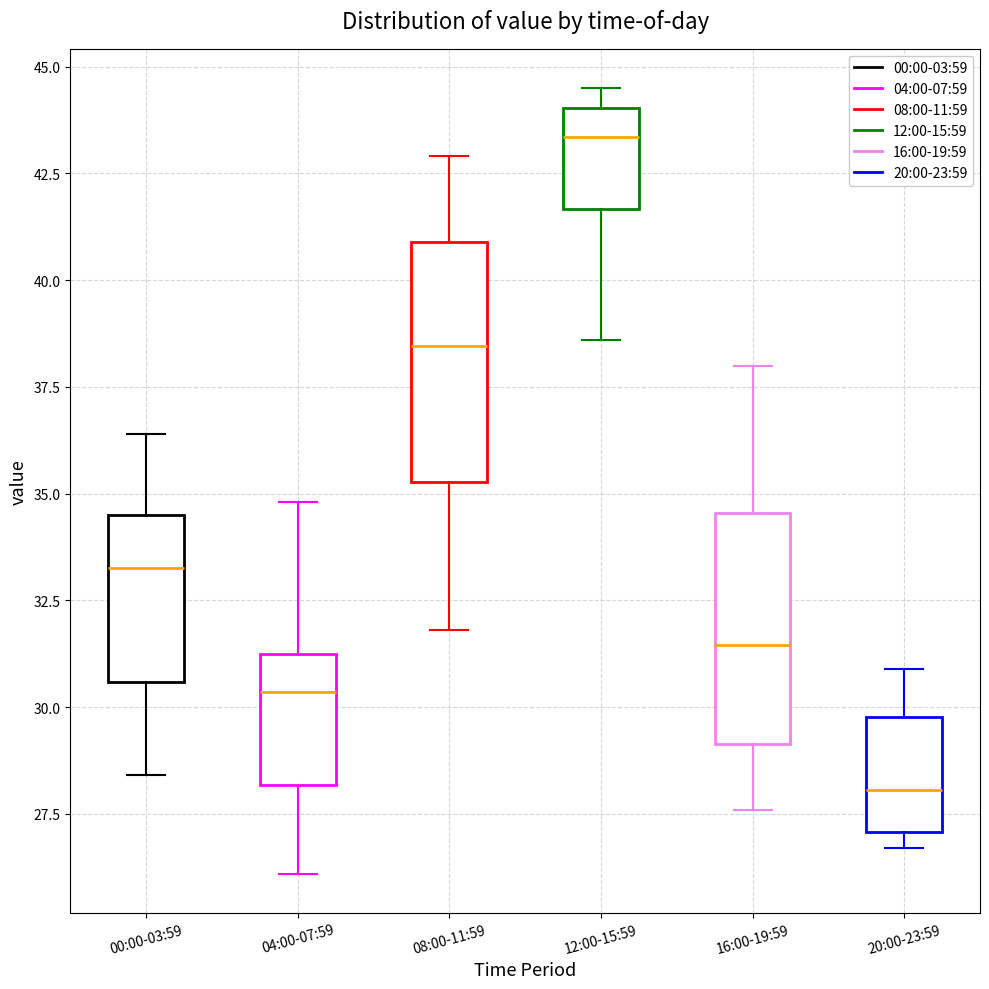

Reading left to right, transcribe this box plot: for each box, give where its median line is, the range the box spans, and where its two whiskers end, as read against the y-axis. The values are not printed on the chart, so give them approximately, as read against the axis.

00:00-03:59: median 33.5, box 30.5 to 34.5, whiskers 28.5 to 36.5
04:00-07:59: median 30.5, box 28.0 to 31.5, whiskers 26.0 to 35.0
08:00-11:59: median 38.5, box 35.5 to 41.0, whiskers 32.0 to 43.0
12:00-15:59: median 43.5, box 41.5 to 44.0, whiskers 38.5 to 44.5
16:00-19:59: median 31.5, box 29.0 to 34.5, whiskers 27.5 to 38.0
20:00-23:59: median 28.0, box 27.0 to 30.0, whiskers 26.5 to 31.0